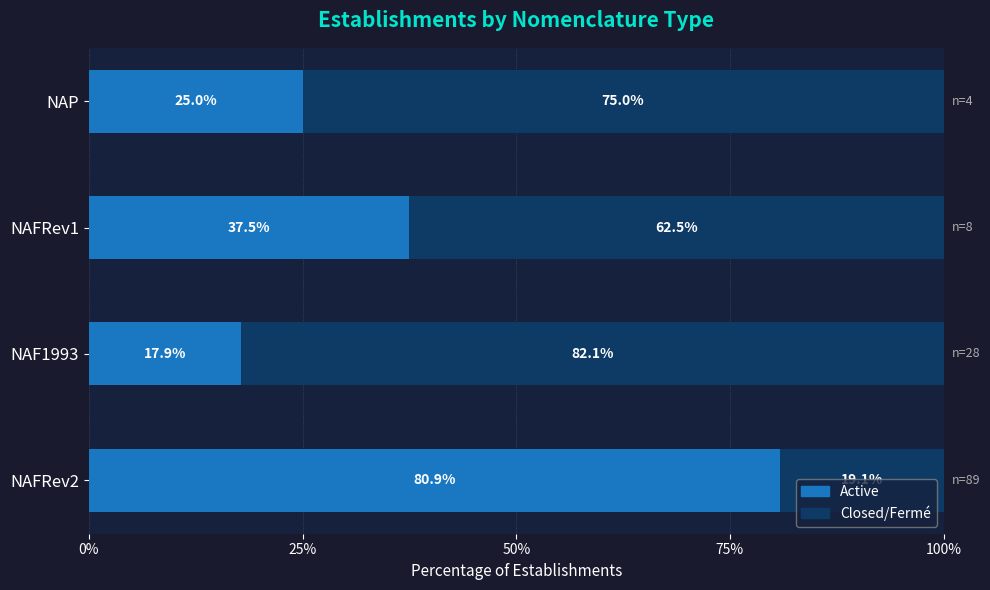

What is the total value across all series at NAFRev2?

100.0